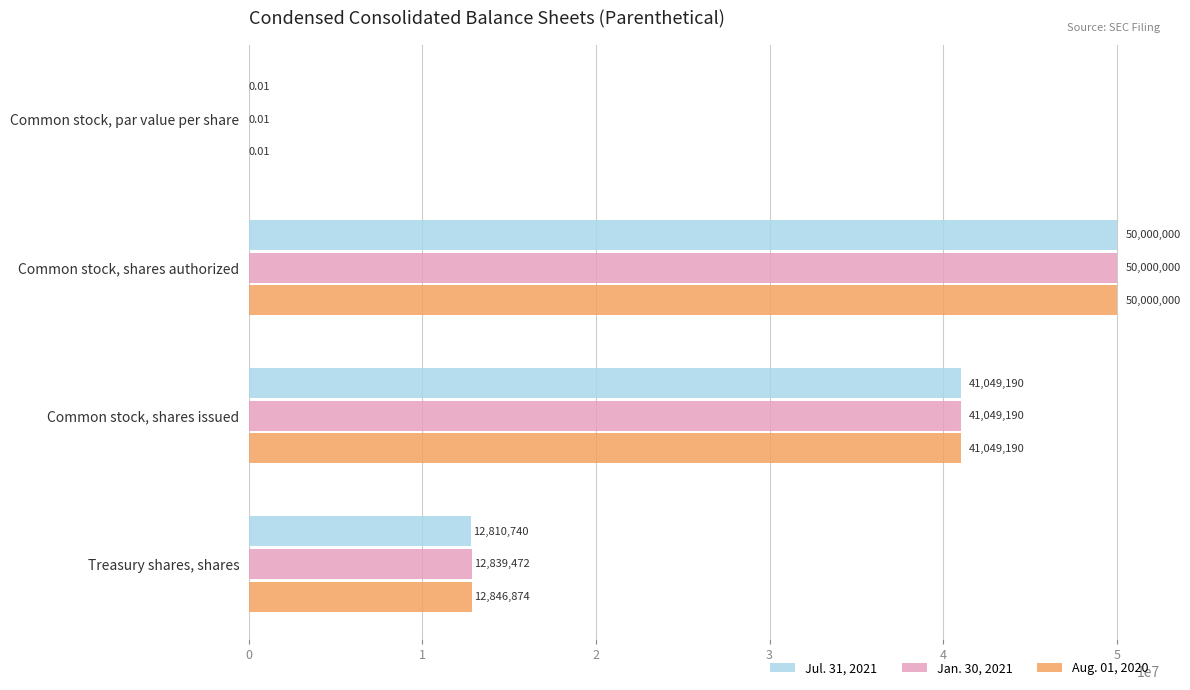

Is the value of Jul. 31, 2021 at Treasury shares, shares greater than the value of Jan. 30, 2021 at Common stock, shares issued?

No